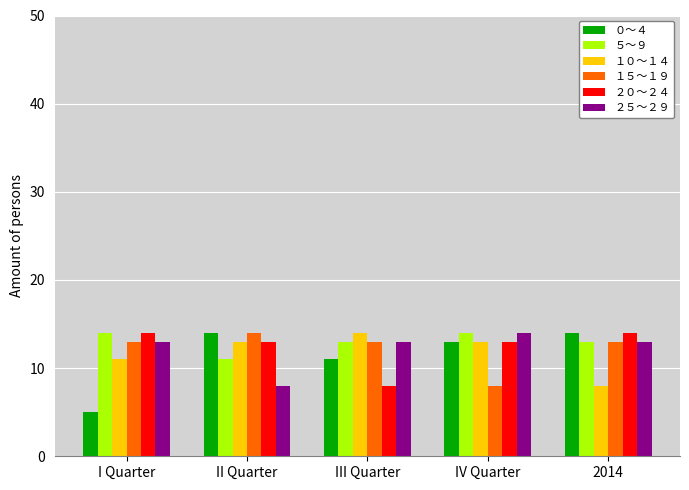

What is the smallest value displayed?

5